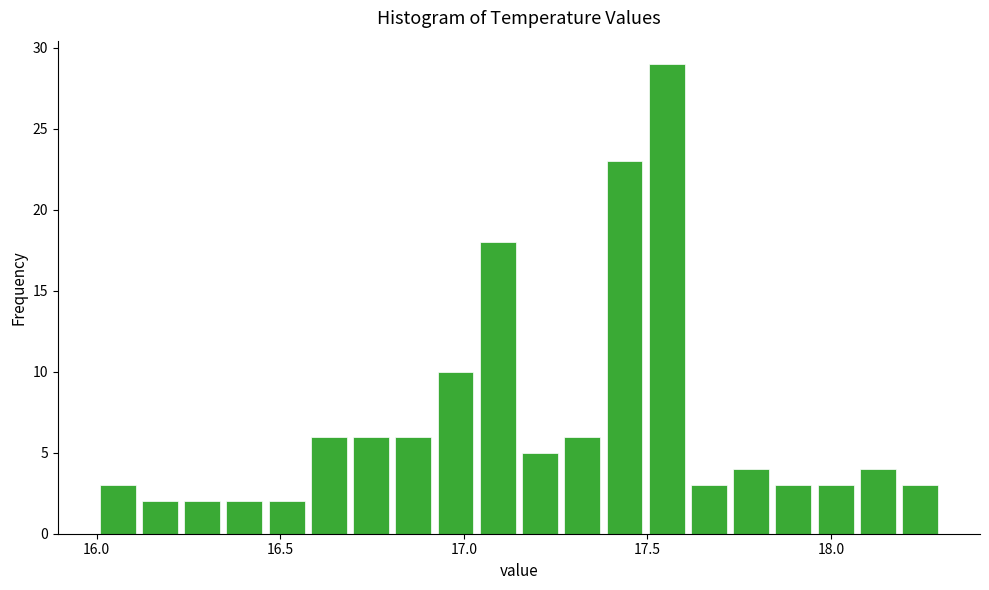

Around what value on the x-axis is the tallest bar? Give the approximate position of its centre, as read against the axis.

17.55